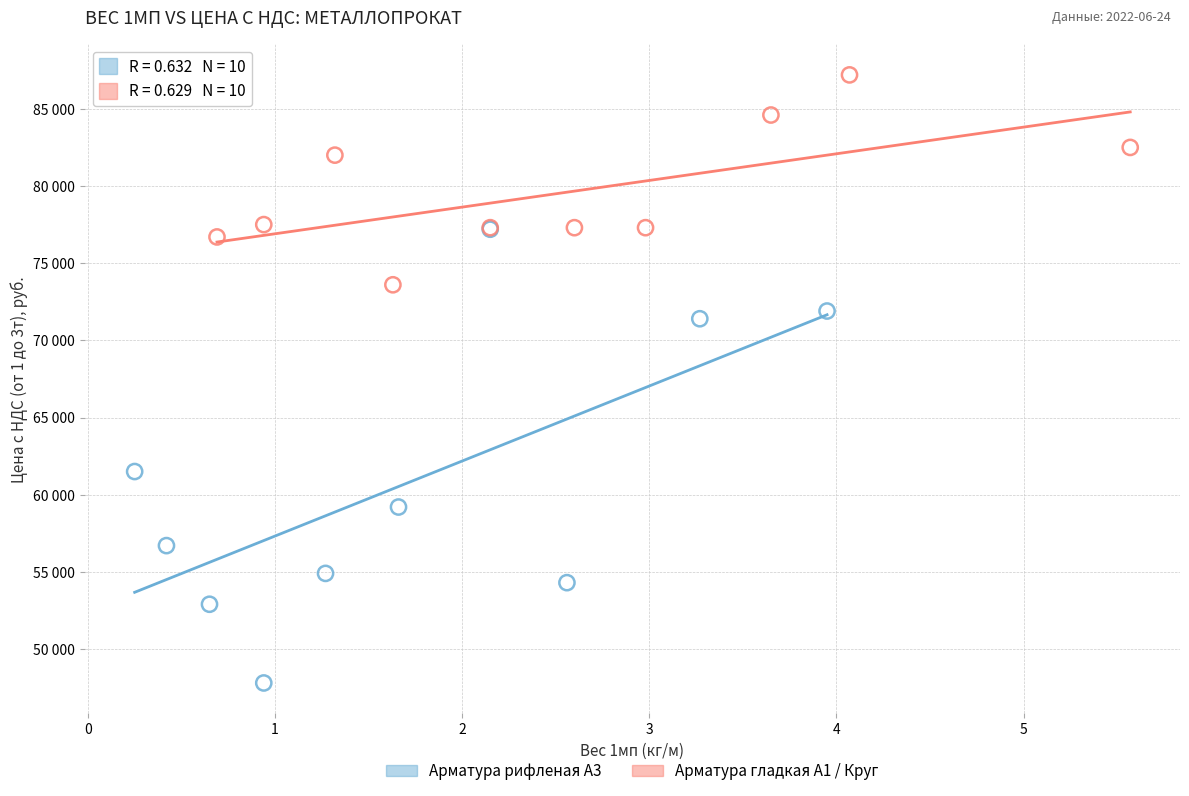

Which series reaches the minimum Y coordinate?

Арматура рифленая А3